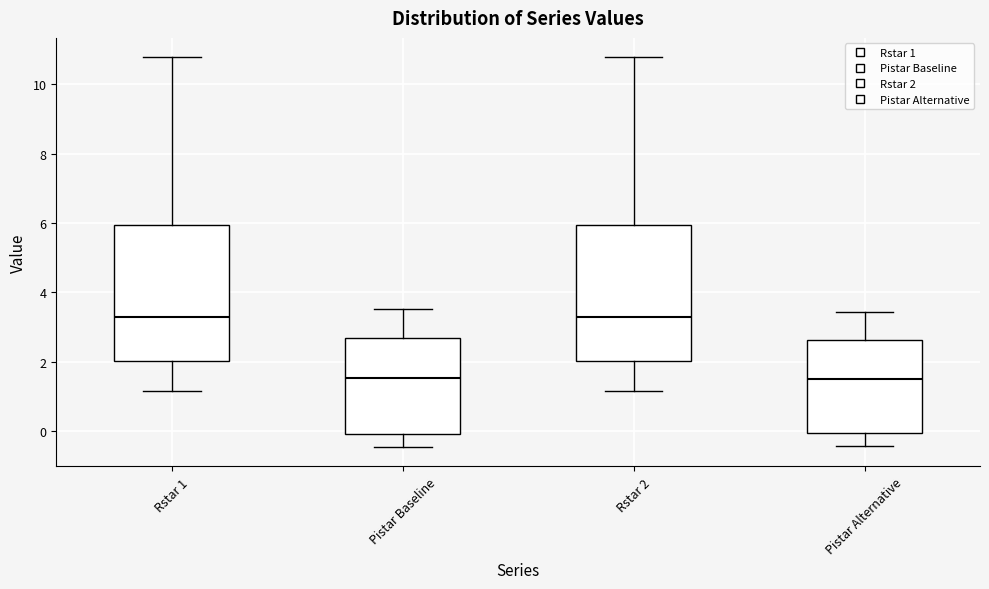

Where does the median line of the box for Rstar 1 sit on the y-axis? The values are not printed on the chart, so give them approximately, as read against the axis.

3.2